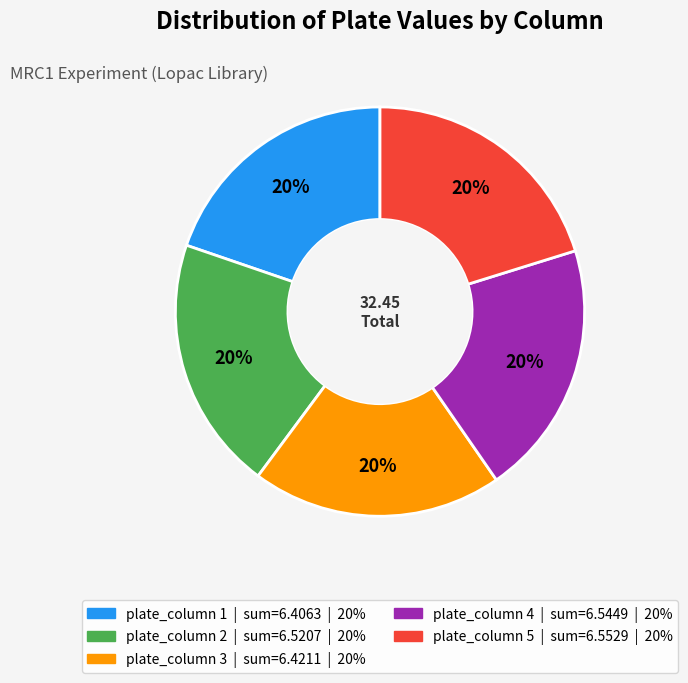

What is the ratio of the value at plate_column 4 to the value at plate_column 3?

1.0